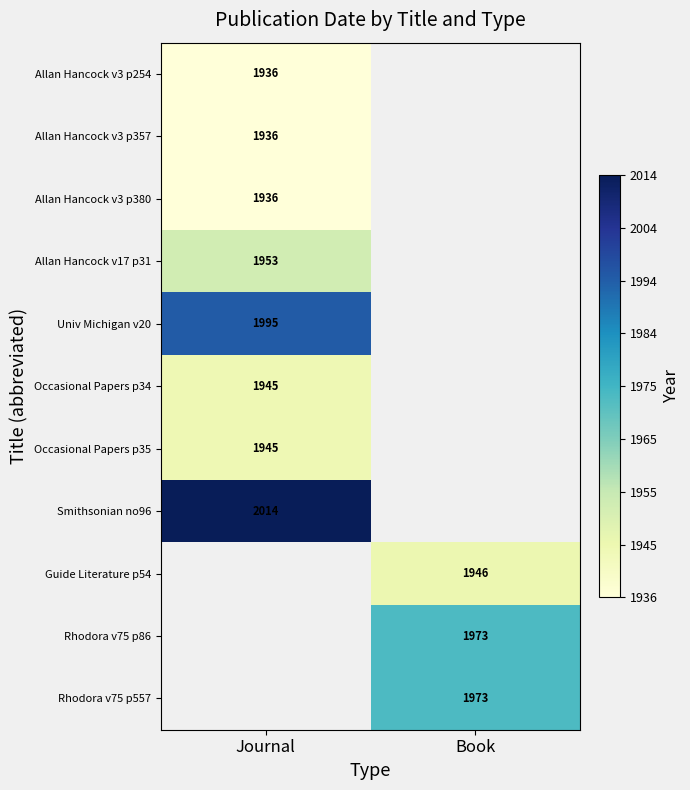

Between Journal and Book, which is larger?

Book